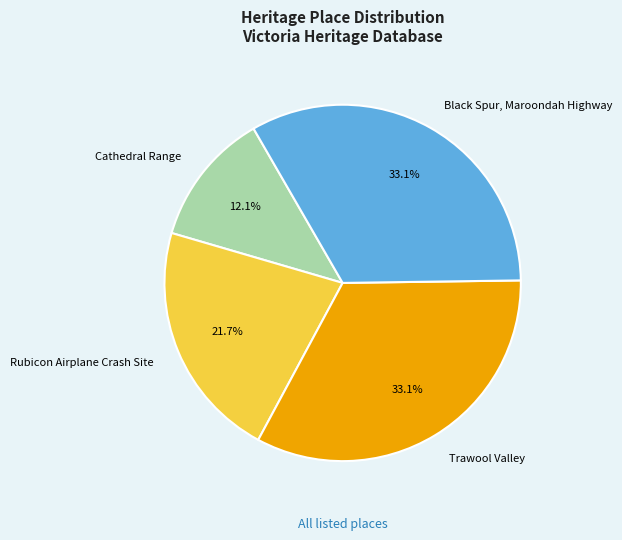

Is the sum of Black Spur, Maroondah Highway and Rubicon Airplane Crash Site greater than half?

Yes